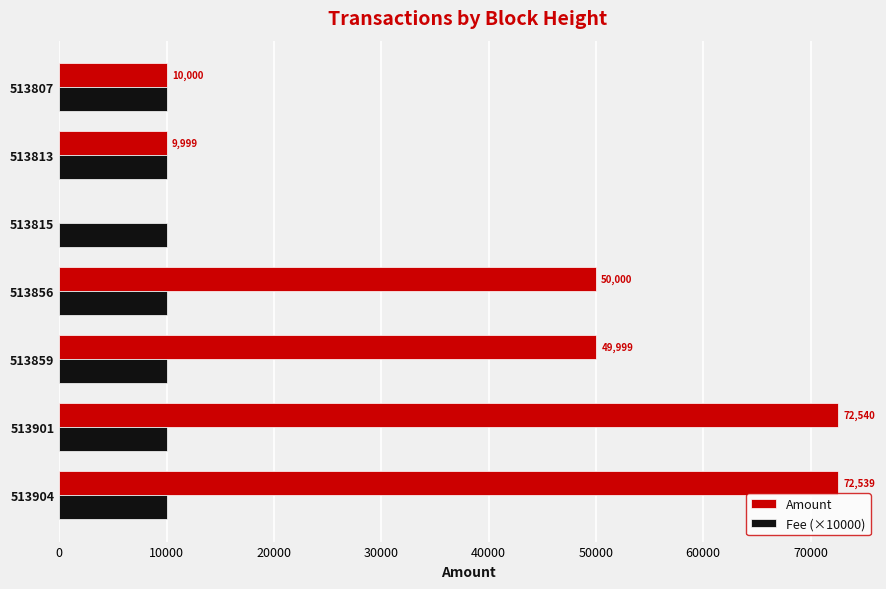

Is the value of Amount at 513859 greater than the value of Fee (×10000) at 513856?

Yes